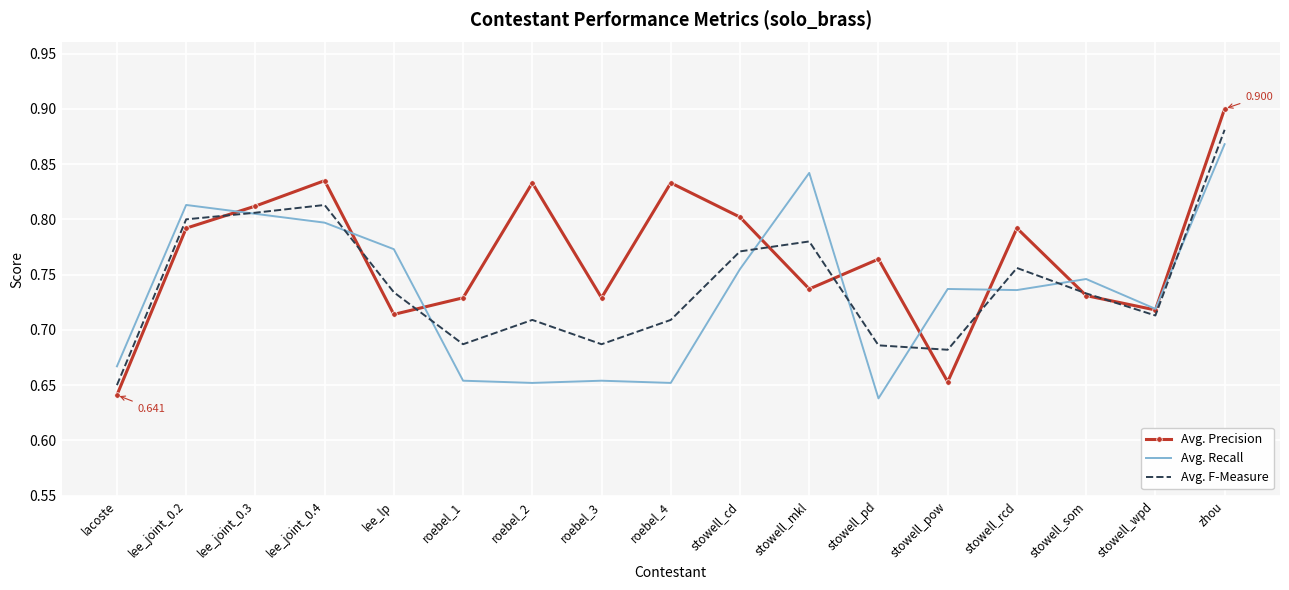

Which series changed the most between lee_joint_0.3 and stowell_wpd?

Avg. Precision